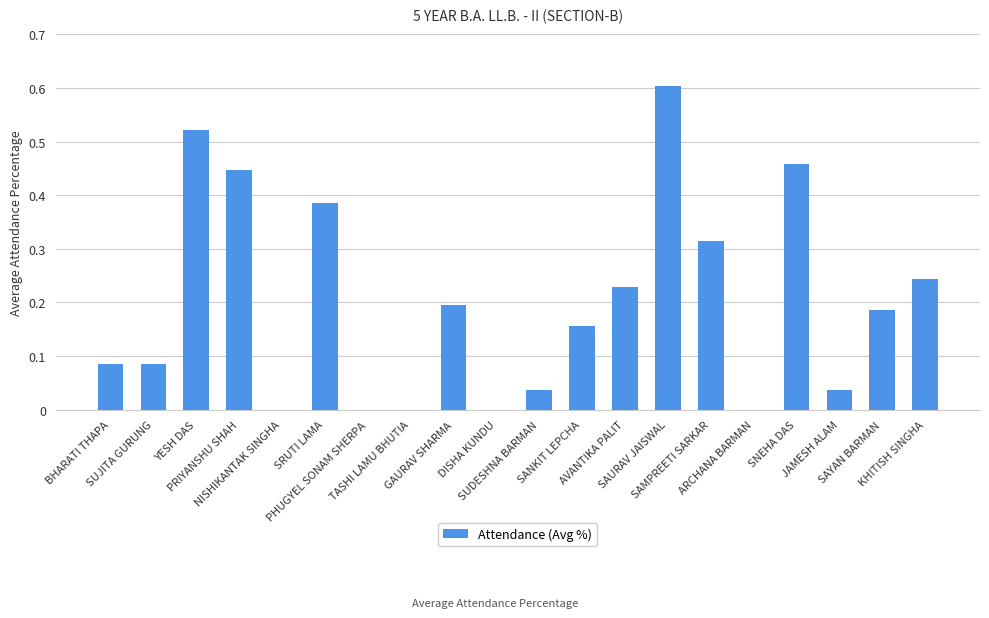

Which label corresponds to the largest value in the chart?

SAURAV JAISWAL